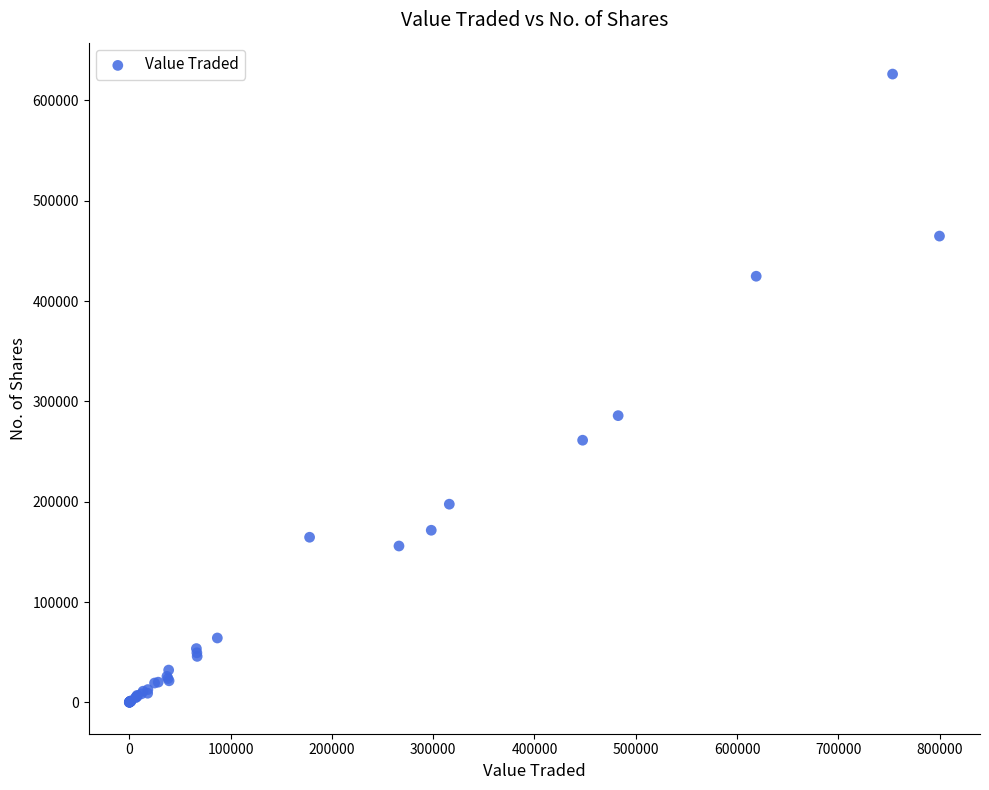

What Y value in the scatter plot is closest to 313172?

285811